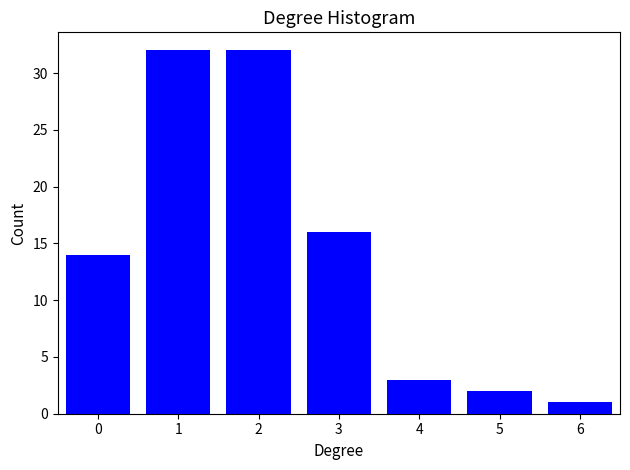

Reading left to right, what are all the values shown in this chart?

0=14	1=32	2=32	3=16	4=3	5=2	6=1